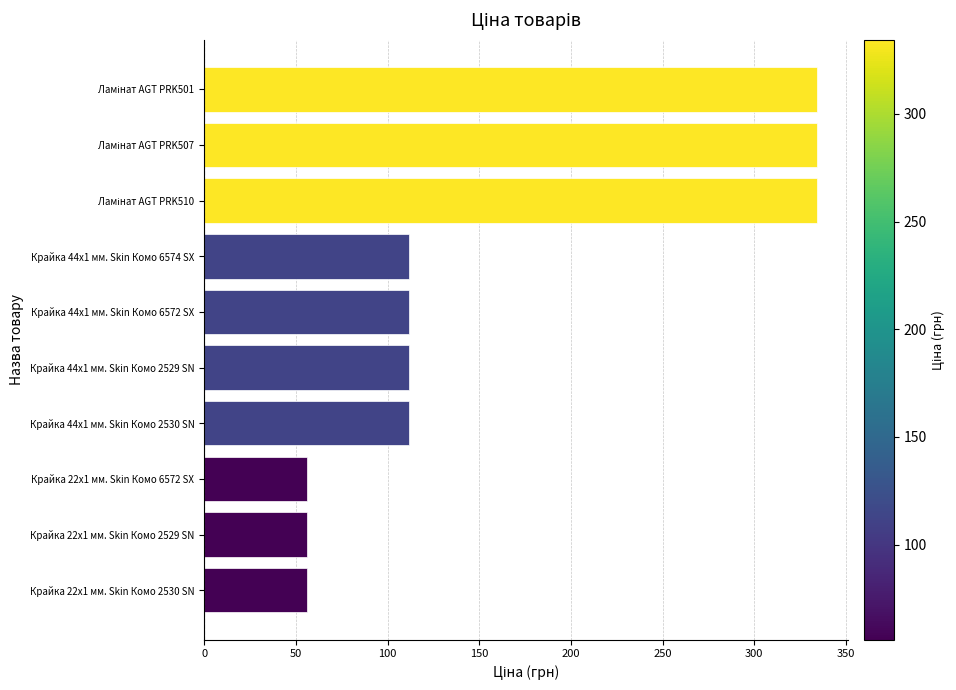

True or false: the data shows 200.9 at Крайка 44x1 мм. Skin Комо 2529 SN.

False